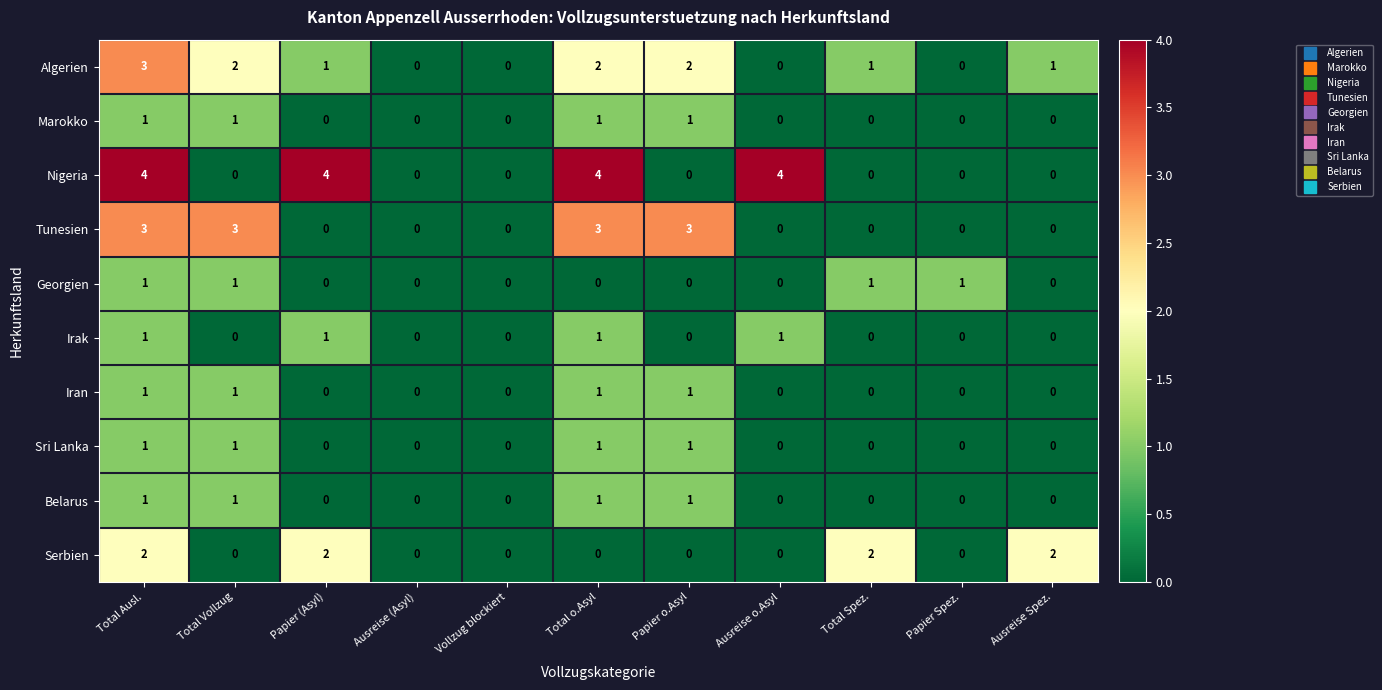

True or false: Tunesien has a value of 3 at Total o.Asyl.

True